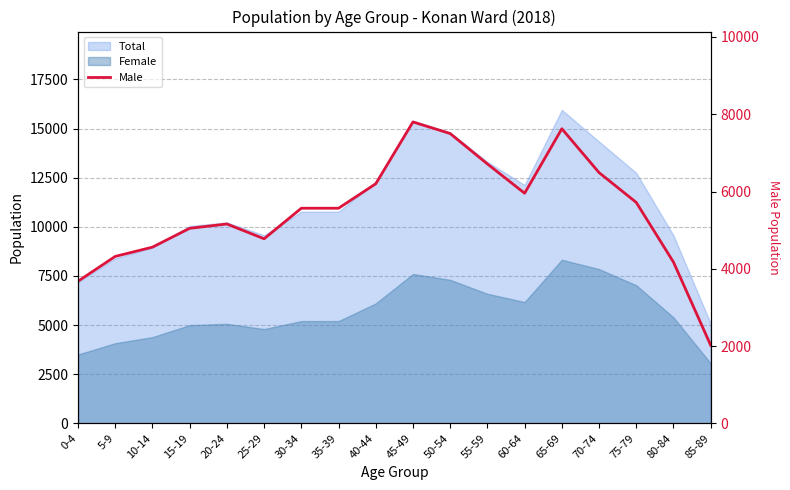

At which category does the data reach its first local valley?

25-29